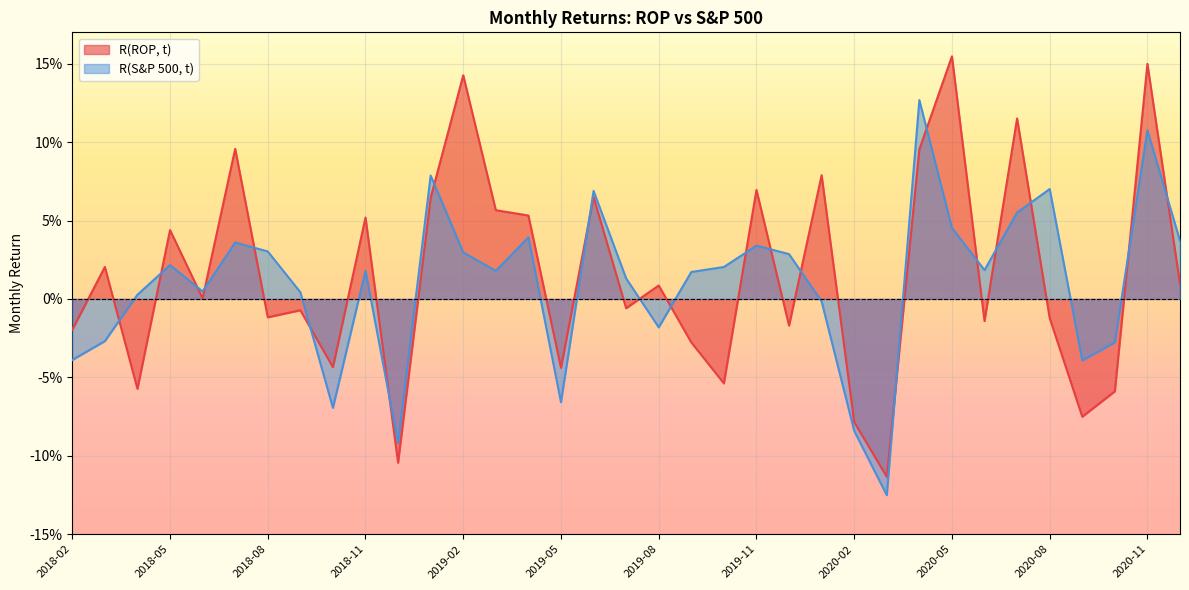

What is the label of the 14th point from the right?

2019-11